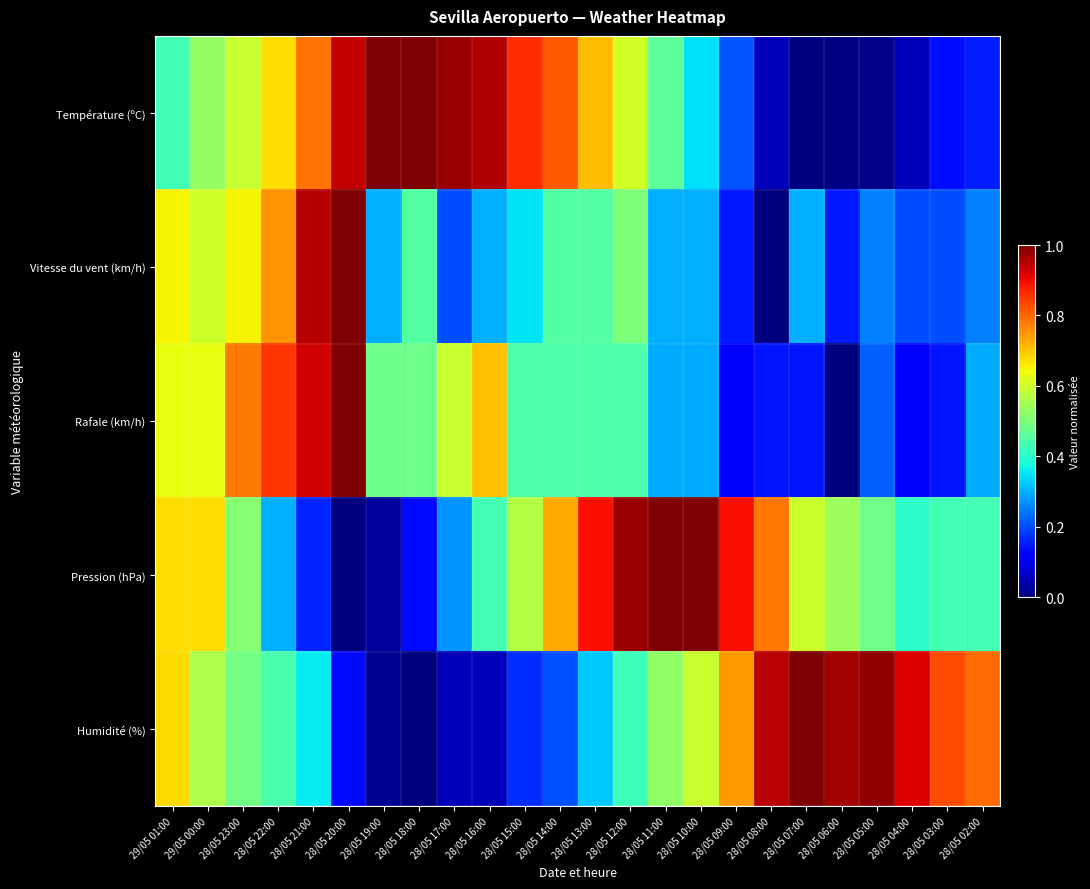

Which series has the largest range (max minus min)?

Température (ºC)